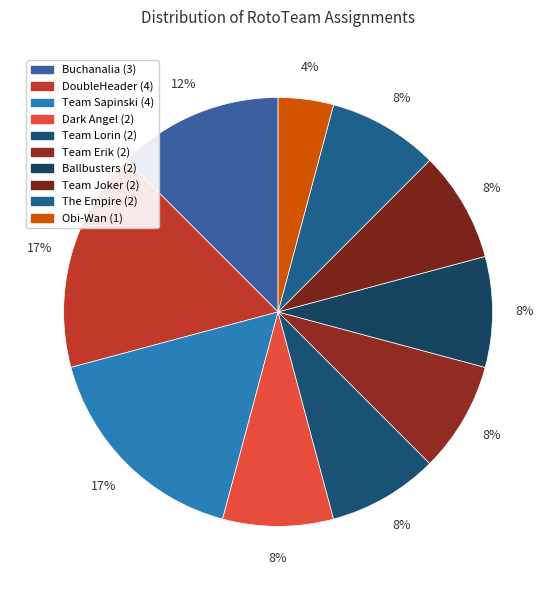

Does any single category account for the majority?

No